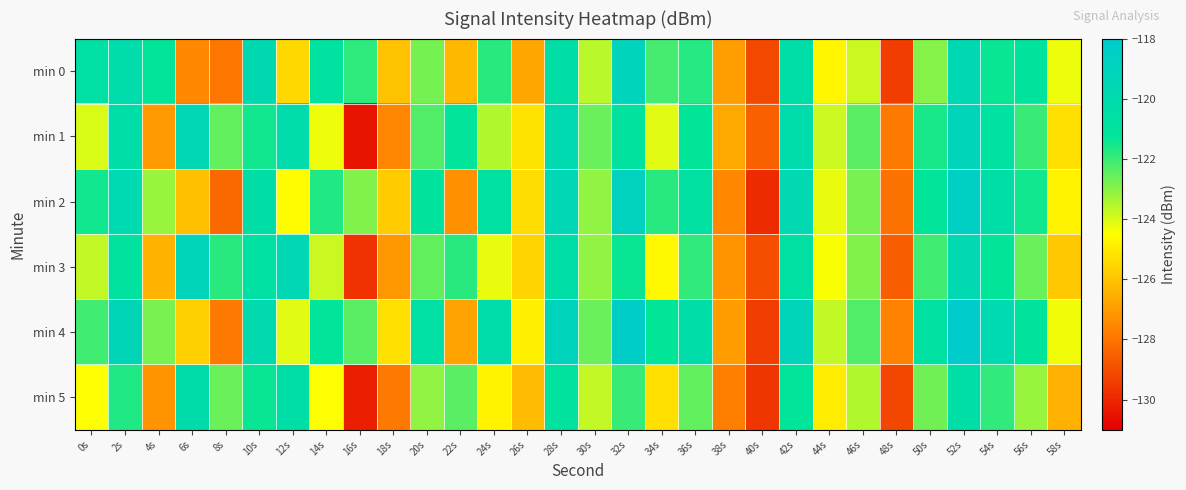

Reading left to right, what are all the values shown in this chart?

min 0: 0s=-120.5	2s=-120.1	4s=-121.2	6s=-127.5	8s=-128.0	10s=-119.7	12s=-125.5	14s=-120.9	16s=-121.8	18s=-126.0	20s=-122.8	22s=-126.3	24s=-121.8	26s=-126.7	28s=-120.4	30s=-123.6	32s=-119.0	34s=-122.1	36s=-121.7	38s=-127.0	40s=-129.1	42s=-120.4	44s=-124.8	46s=-123.8	48s=-129.4	50s=-122.9	52s=-119.6	54s=-121.4	56s=-121.0	58s=-124.3
min 1: 0s=-124.0	2s=-120.4	4s=-127.1	6s=-119.5	8s=-122.5	10s=-121.5	12s=-120.1	14s=-124.3	16s=-130.5	18s=-127.6	20s=-122.3	22s=-121.1	24s=-123.5	26s=-125.2	28s=-119.8	30s=-122.6	32s=-120.9	34s=-124.1	36s=-121.3	38s=-126.7	40s=-128.5	42s=-120.1	44s=-123.8	46s=-122.4	48s=-127.9	50s=-121.6	52s=-119.2	54s=-120.8	56s=-122.0	58s=-125.3
min 2: 0s=-121.5	2s=-119.8	4s=-123.2	6s=-126.1	8s=-128.3	10s=-120.4	12s=-124.6	14s=-121.7	16s=-122.9	18s=-125.8	20s=-121.0	22s=-127.3	24s=-120.6	26s=-125.4	28s=-119.5	30s=-123.1	32s=-118.9	34s=-121.8	36s=-120.7	38s=-127.5	40s=-129.9	42s=-119.7	44s=-124.2	46s=-122.8	48s=-128.1	50s=-121.2	52s=-118.6	54s=-120.3	56s=-121.5	58s=-124.8
min 3: 0s=-123.7	2s=-120.9	4s=-126.4	6s=-119.2	8s=-121.8	10s=-120.6	12s=-119.5	14s=-123.8	16s=-129.7	18s=-127.1	20s=-122.5	22s=-121.8	24s=-124.2	26s=-125.6	28s=-120.3	30s=-123.1	32s=-121.4	34s=-124.7	36s=-121.9	38s=-127.2	40s=-129.0	42s=-120.6	44s=-124.4	46s=-122.9	48s=-128.6	50s=-122.1	52s=-119.7	54s=-121.3	56s=-122.6	58s=-125.9
min 4: 0s=-122.1	2s=-119.4	4s=-122.8	6s=-125.7	8s=-127.9	10s=-119.9	12s=-124.1	14s=-121.2	16s=-122.4	18s=-125.3	20s=-120.5	22s=-126.8	24s=-120.1	26s=-124.9	28s=-119.0	30s=-122.6	32s=-118.4	34s=-121.3	36s=-120.2	38s=-127.0	40s=-129.4	42s=-119.2	44s=-123.7	46s=-122.3	48s=-127.6	50s=-120.7	52s=-118.1	54s=-119.8	56s=-121.0	58s=-124.3
min 5: 0s=-124.5	2s=-121.7	4s=-127.2	6s=-120.0	8s=-122.6	10s=-121.4	12s=-120.3	14s=-124.5	16s=-130.2	18s=-127.9	20s=-123.1	22s=-122.4	24s=-124.8	26s=-126.2	28s=-120.9	30s=-123.7	32s=-122.0	34s=-125.3	36s=-122.5	38s=-127.8	40s=-129.6	42s=-121.2	44s=-125.0	46s=-123.5	48s=-129.2	50s=-122.7	52s=-120.3	54s=-121.9	56s=-123.2	58s=-126.5